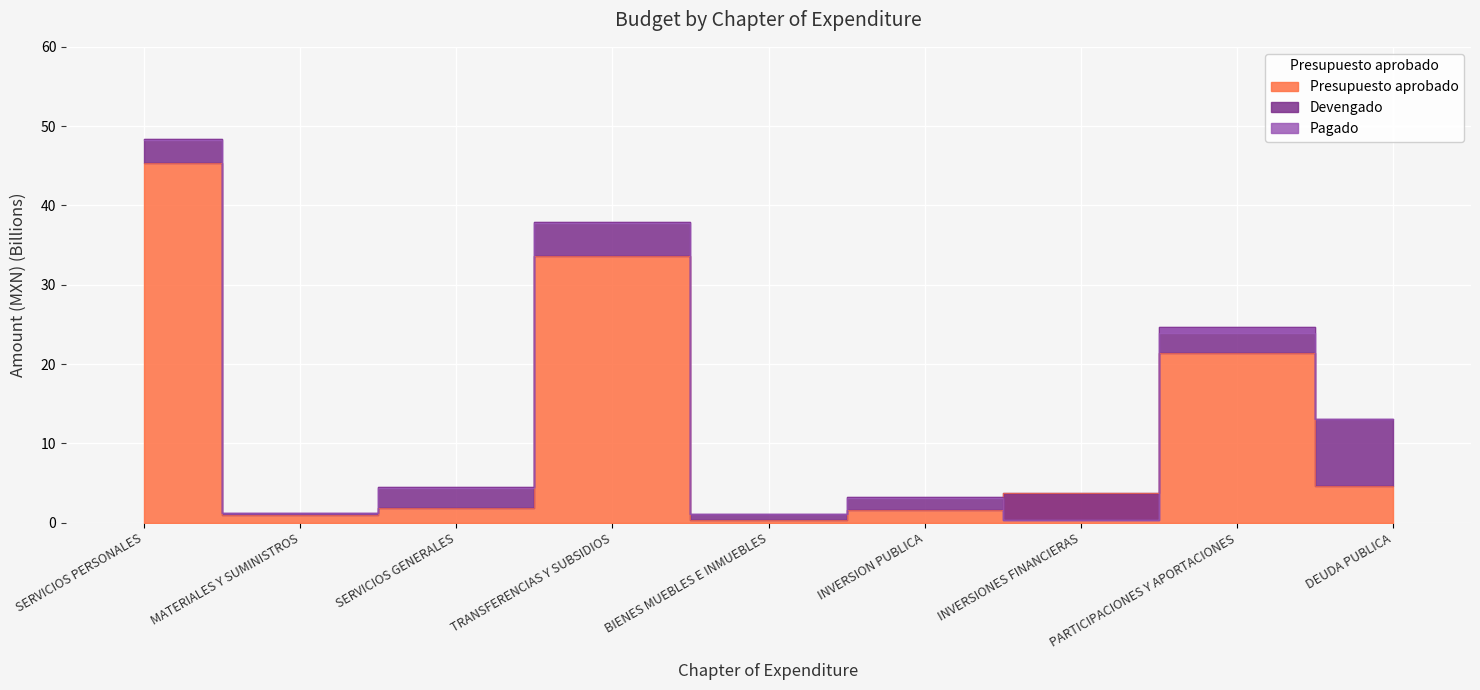

Which series has the largest total across all categories?

Devengado